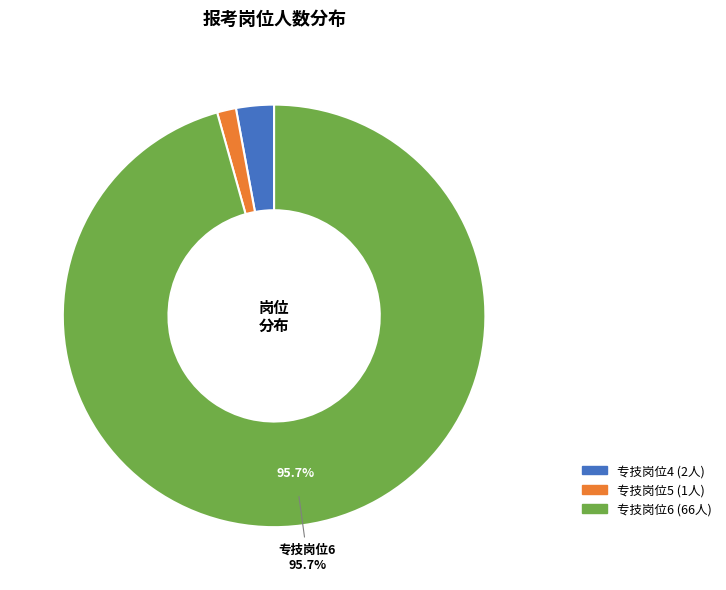

To the nearest percent, what is the combined percentage of 专技岗位5 and 专技岗位6?

97%